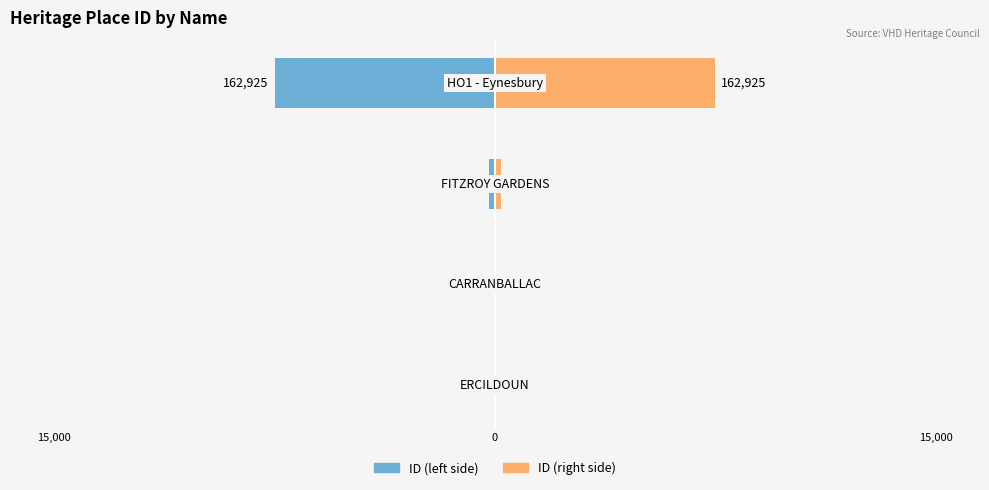

Between 15,000 and 15,000, which is larger?

15,000